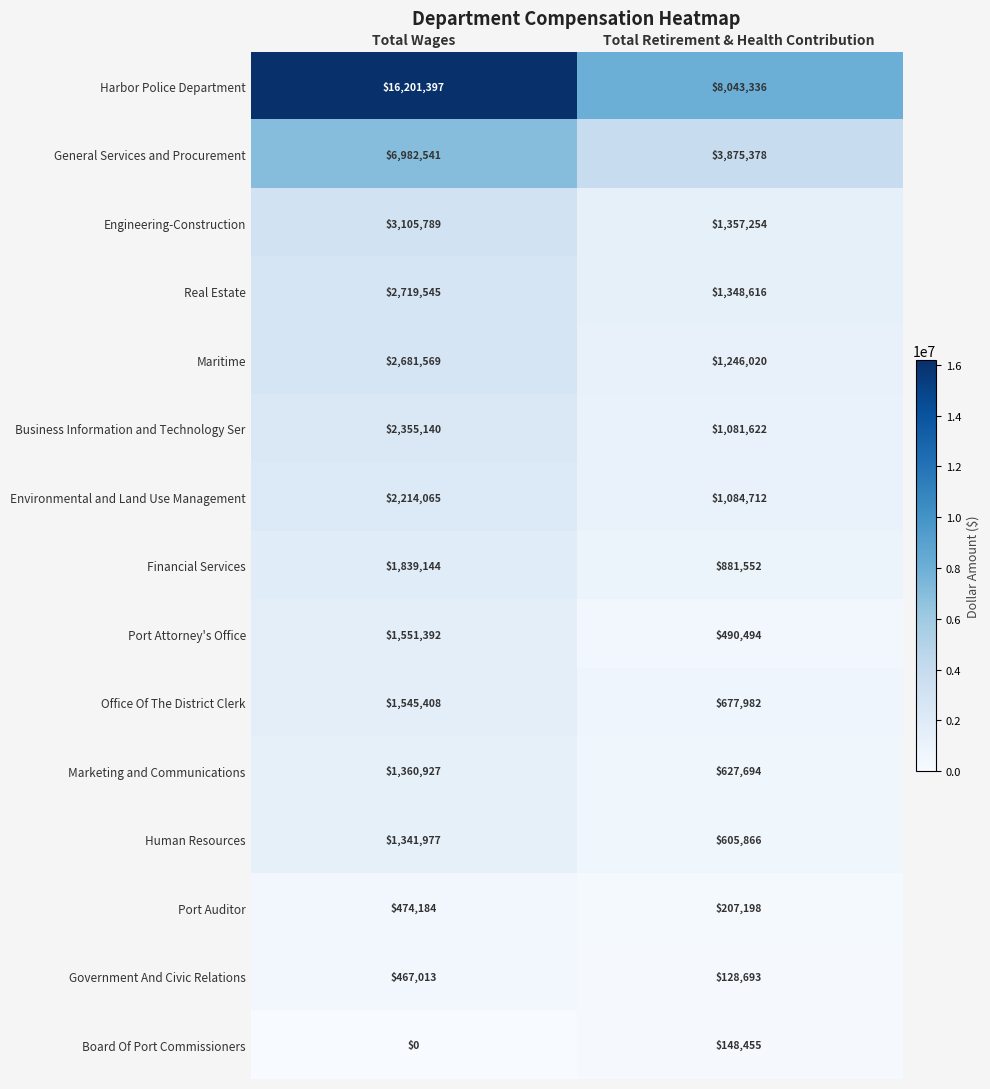

What is the sum of all Port Auditor values?

681382